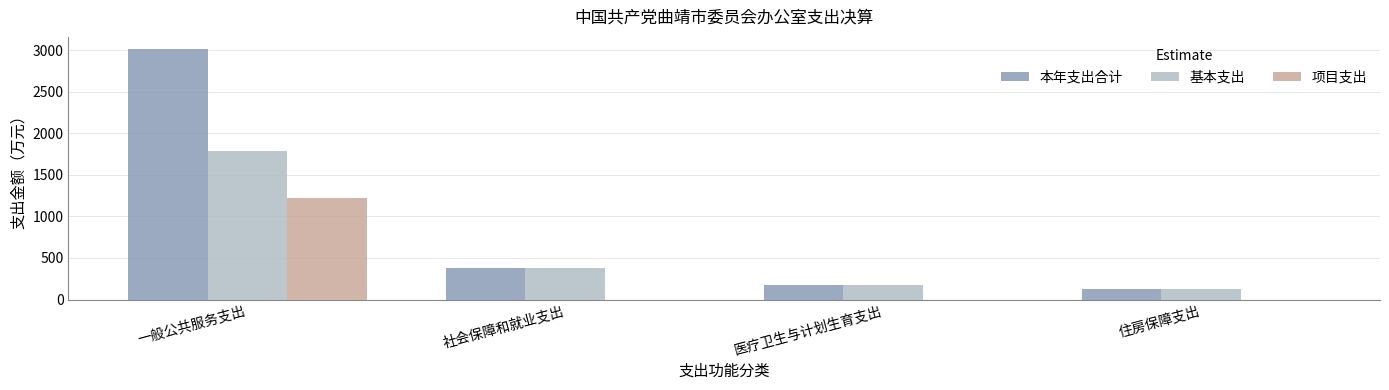

What is the greatest value displayed?

3008.4